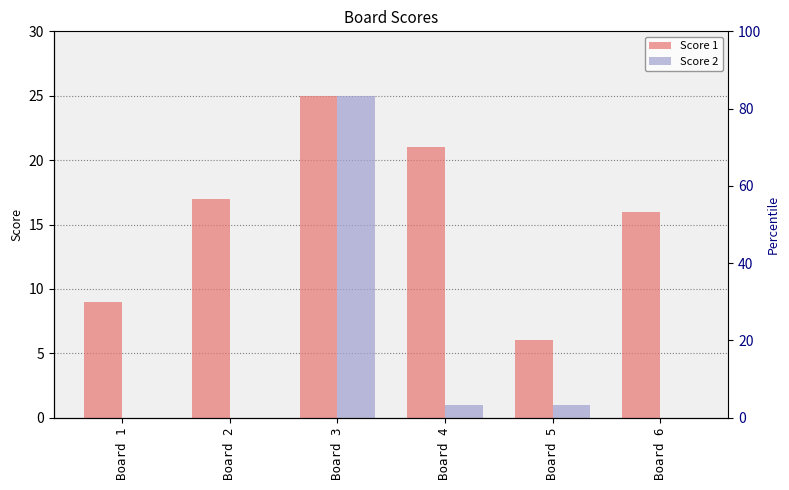

Which label corresponds to the smallest value in the chart?

Board 1